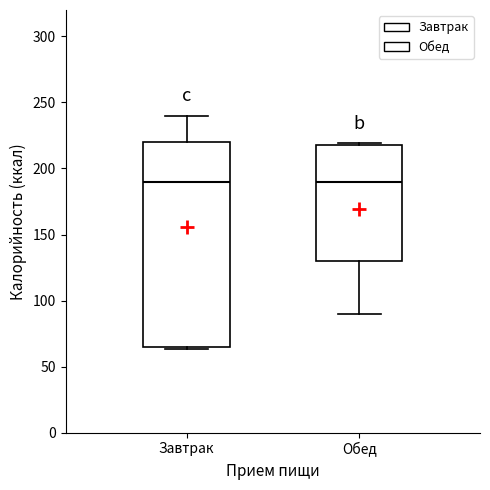

Where does the upper whisker of the box for Завтрак end on the y-axis? The values are not printed on the chart, so give them approximately, as read against the axis.

240